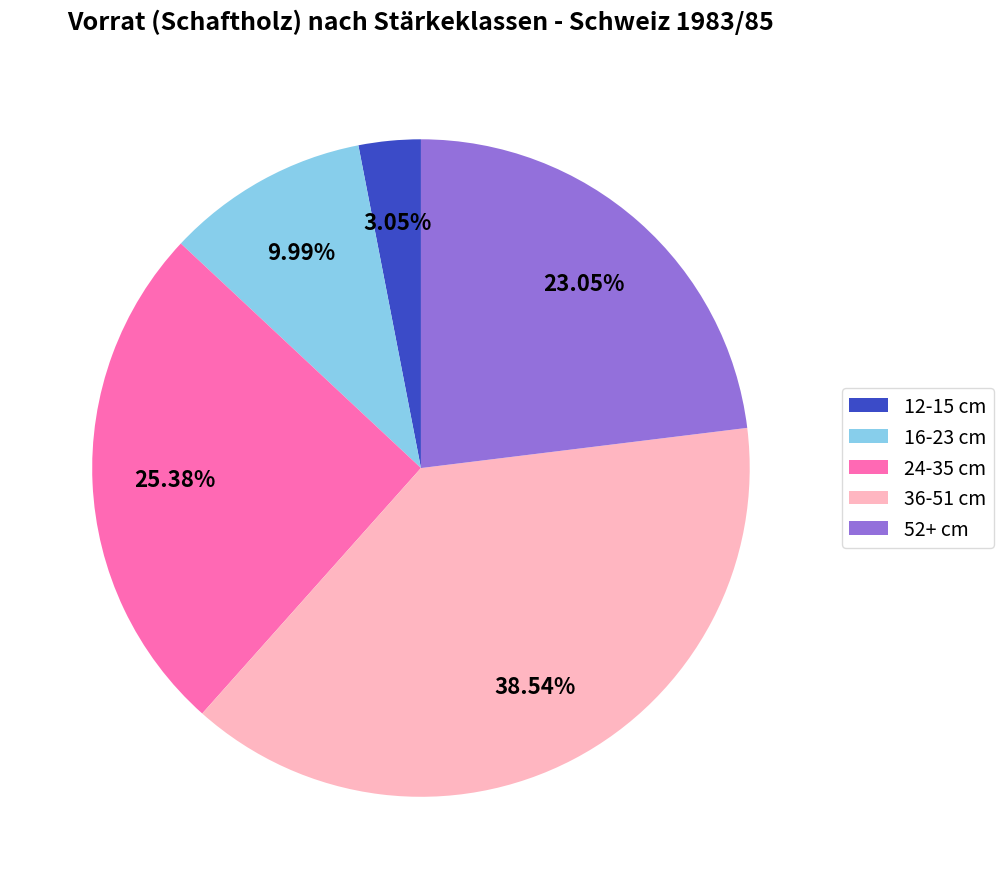

Does 24-35 cm represent more than half of the total?

No